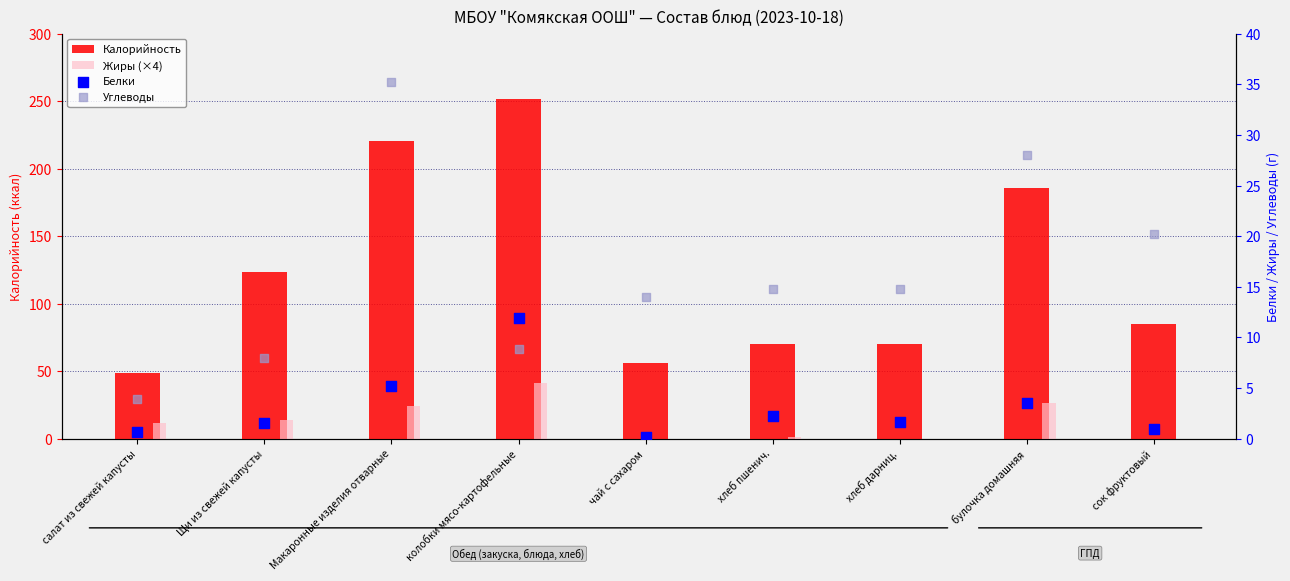

What is the total value across all series at булочка домашняя?

243.9